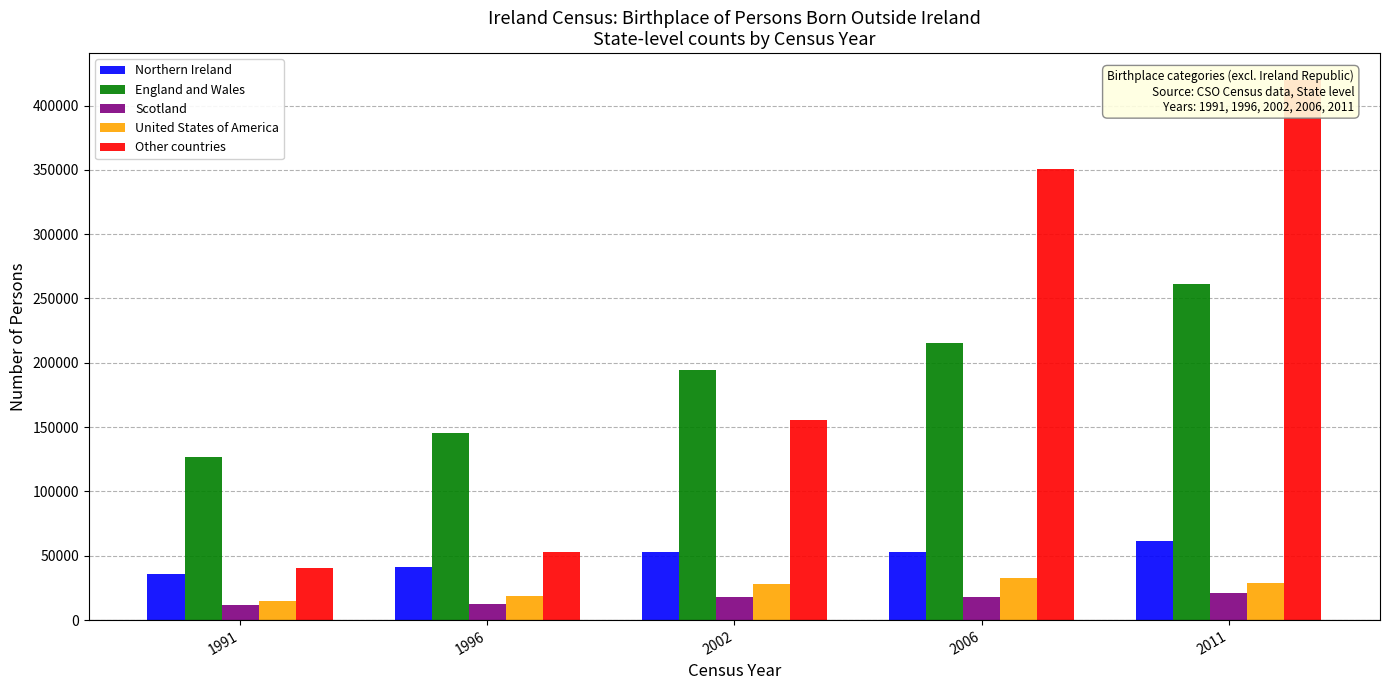

How many data points does each series have?

5